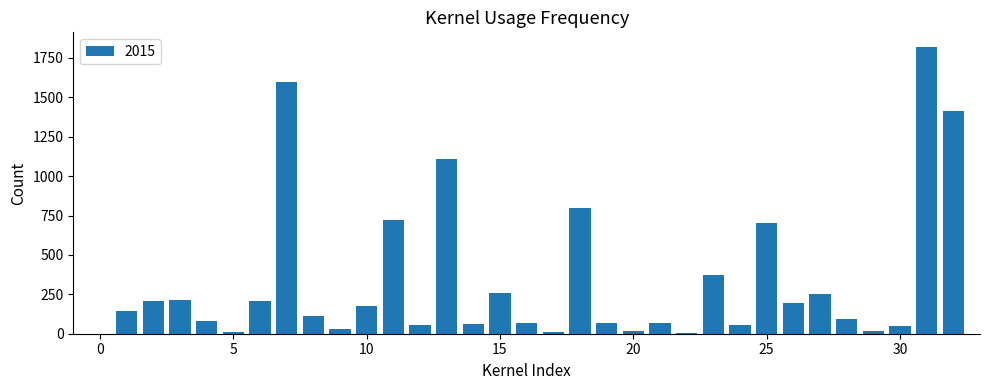

What is the sum of all values?

11005